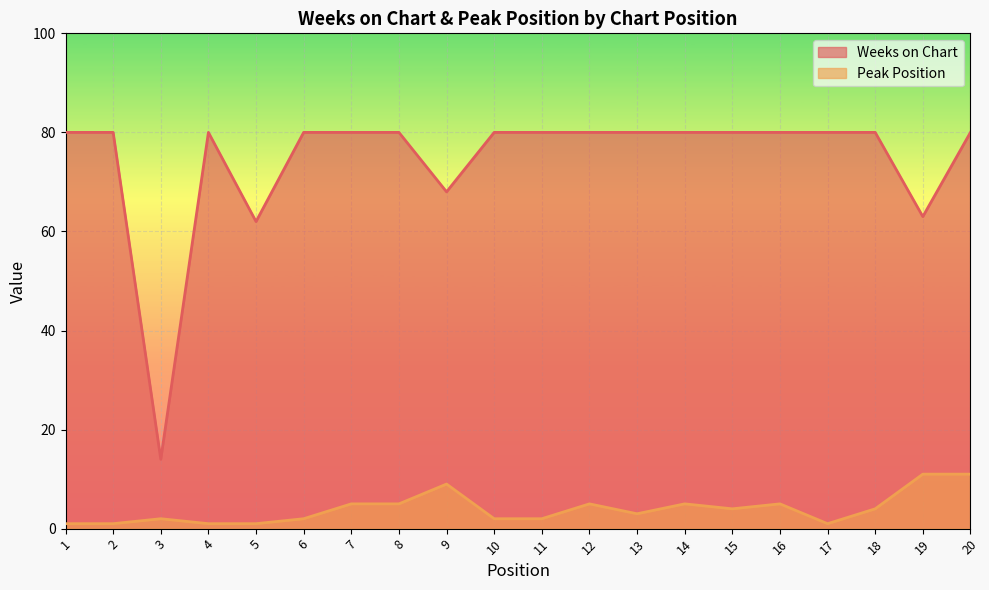

What are all the series names shown in the legend?

Weeks on Chart, Peak Position